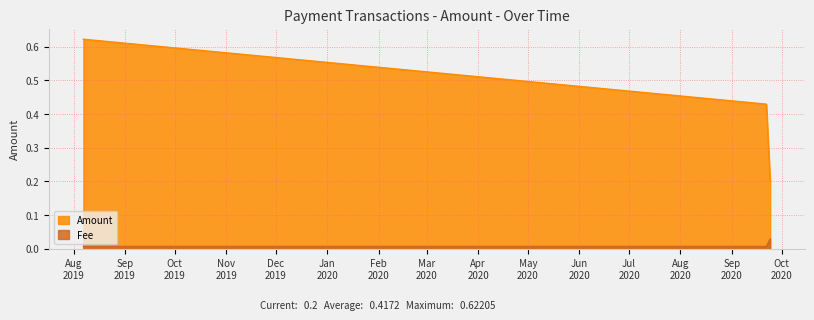

Between 2019-08-06 21:28:32 and 2020-09-21 18:51:27, which series saw the biggest shift?

Amount